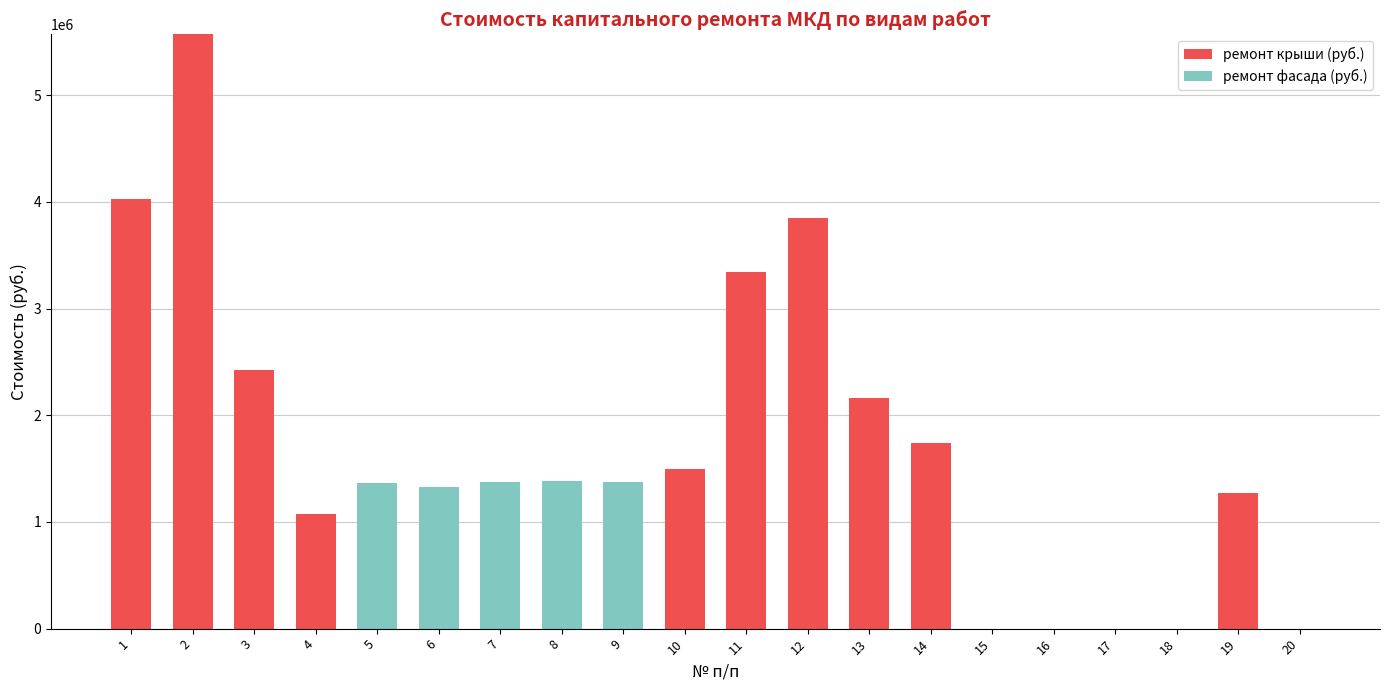

How many categories are shown in the chart?

20